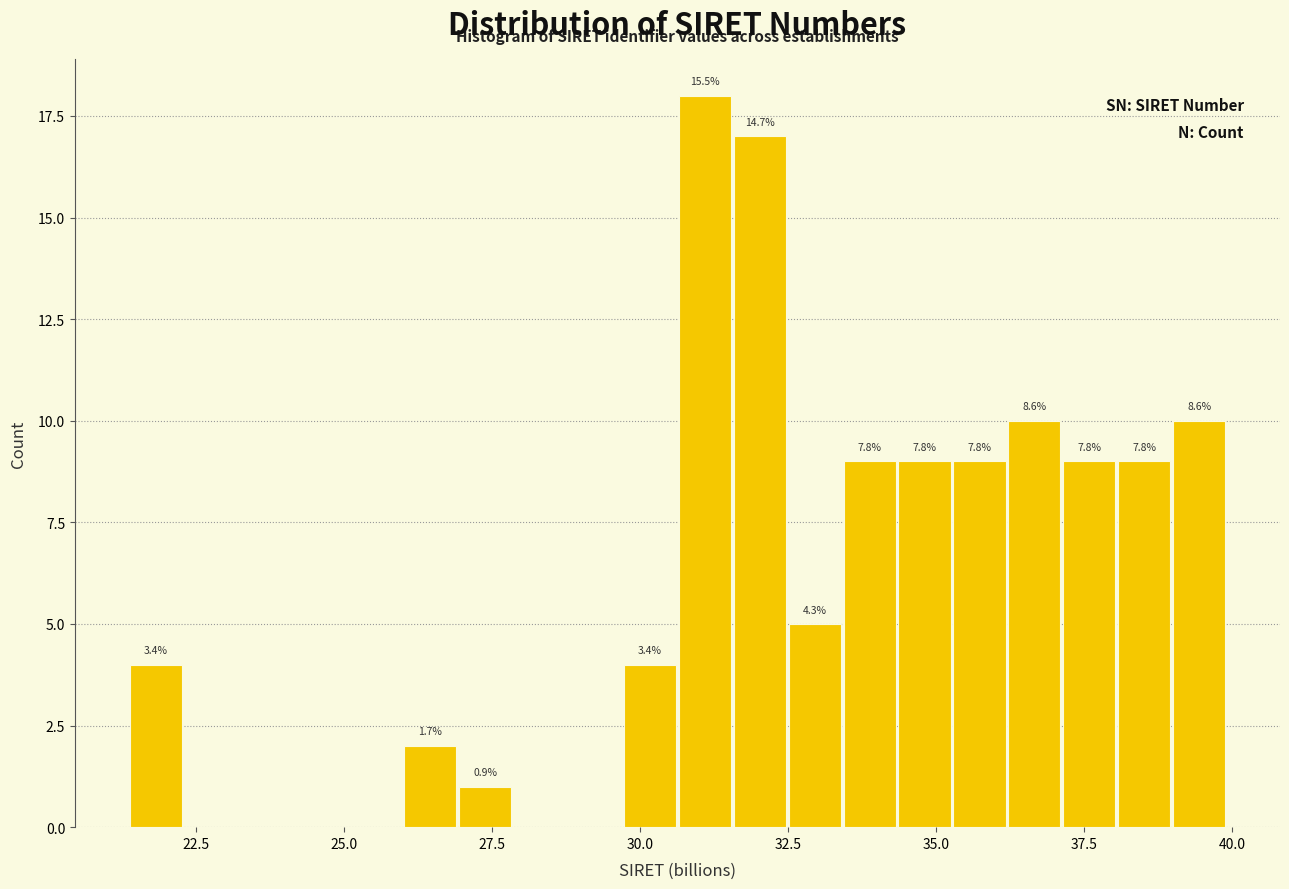

Read against the x-axis, roughly where is the centre of the tallest bar?

31.0